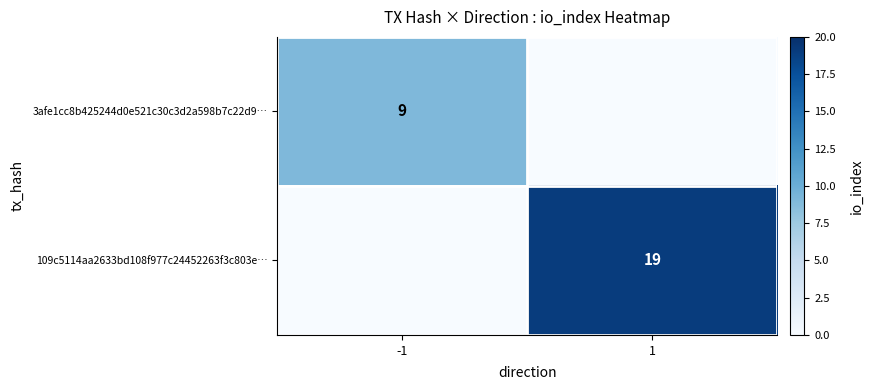

Is it true that 109c5114aa2633bd108f977c24452263f3c803e… equals 19 at 1?

True